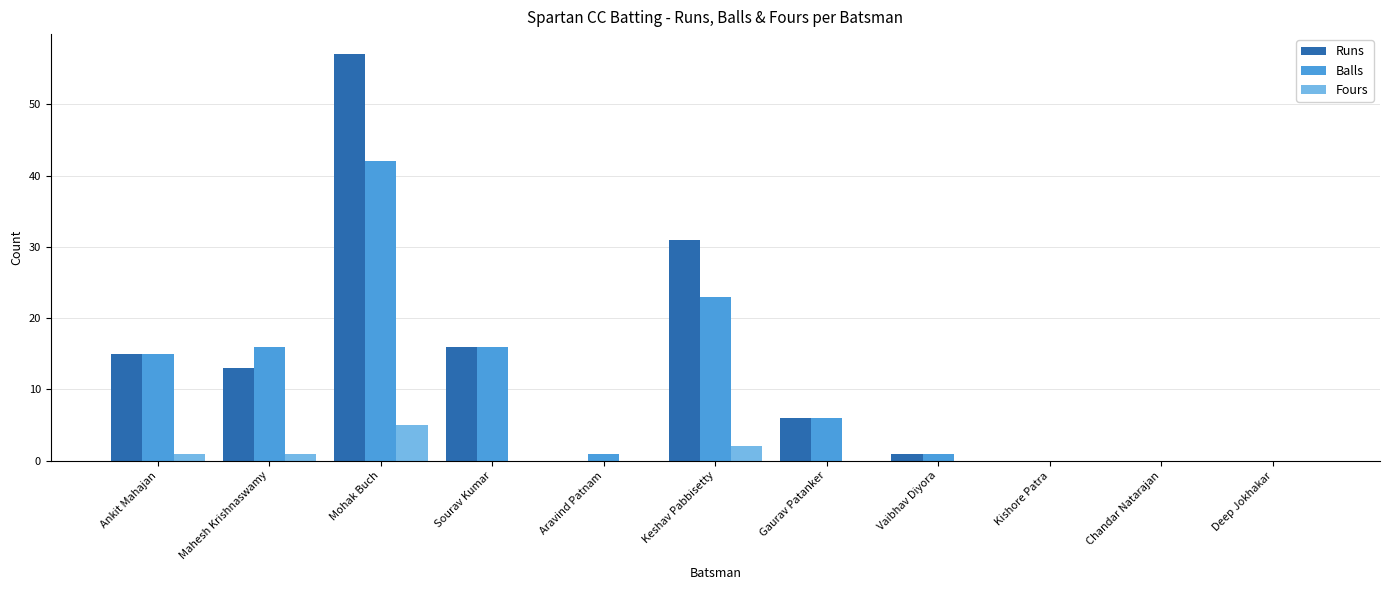

What is the maximum value for Balls?

42